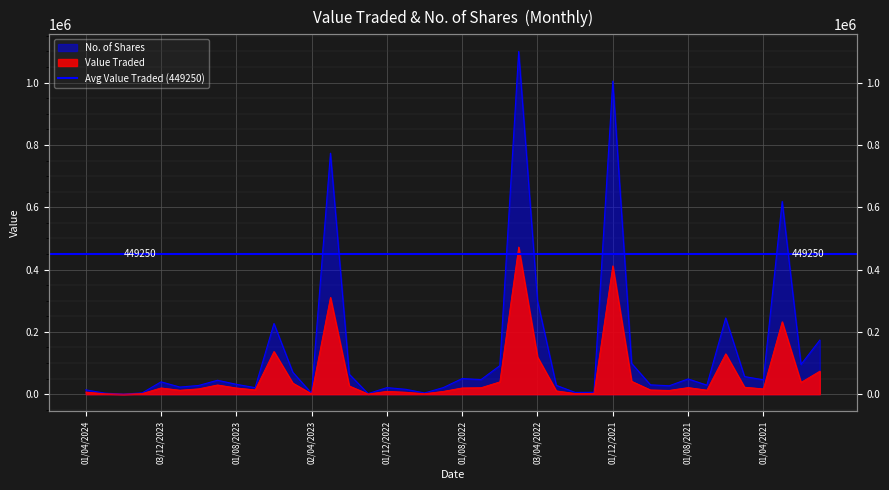

Between 01/02/2021 and 01/08/2022, which is larger?

01/02/2021